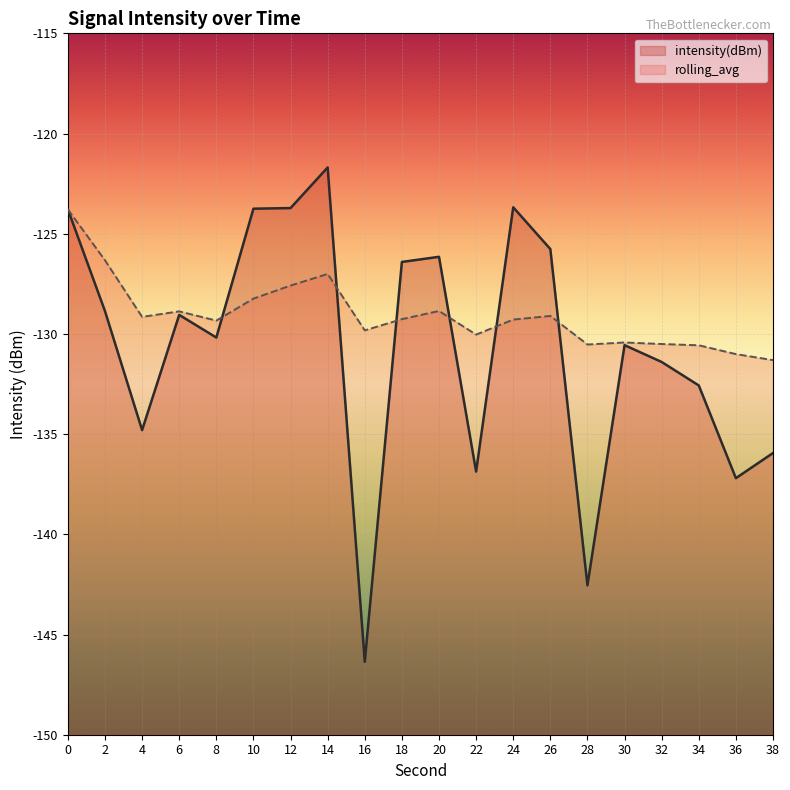

Reading left to right, transcribe all the data shown in this chart.

intensity(dBm): 0=-123.8	2=-128.9	4=-134.8	6=-129.0	8=-130.2	10=-123.8	12=-123.7	14=-121.7	16=-146.4	18=-126.4	20=-126.2	22=-136.9	24=-123.7	26=-125.8	28=-142.5	30=-130.6	32=-131.4	34=-132.6	36=-137.2	38=-135.9
rolling_avg: 0=-123.8	2=-126.3	4=-129.1	6=-128.9	8=-129.3	10=-128.2	12=-127.6	14=-127.0	16=-129.8	18=-129.3	20=-128.9	22=-130.0	24=-129.3	26=-129.1	28=-130.5	30=-130.4	32=-130.5	34=-130.6	36=-131.0	38=-131.3